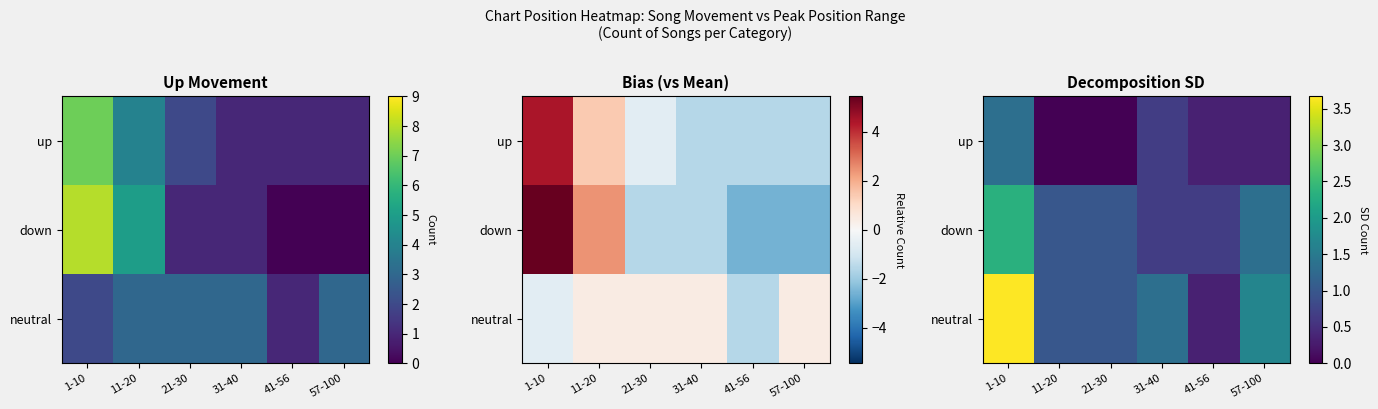

What is the total value across all series at 1-10?

7.3